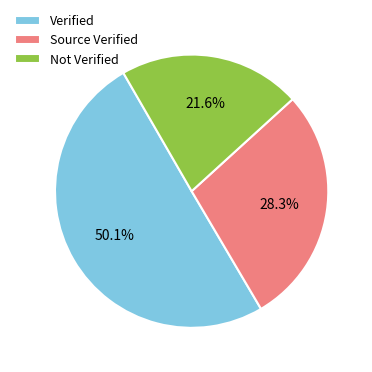

What is the smallest slice in the pie chart?

Not Verified